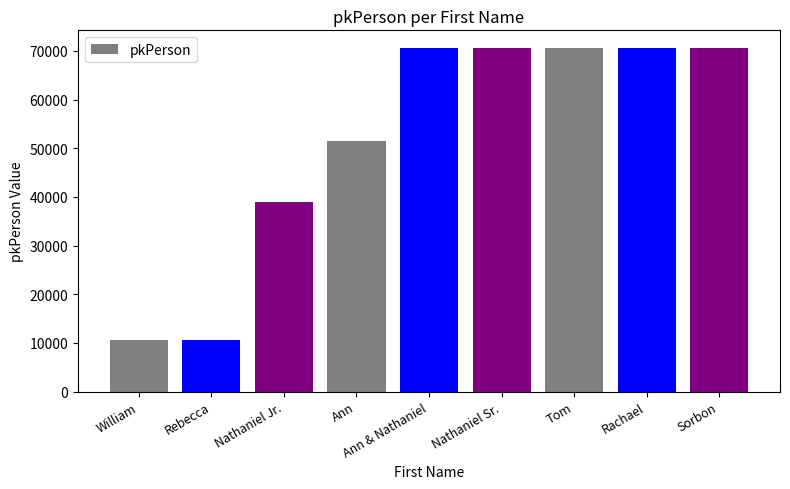

What is the change in value from William to Tom?

+60004